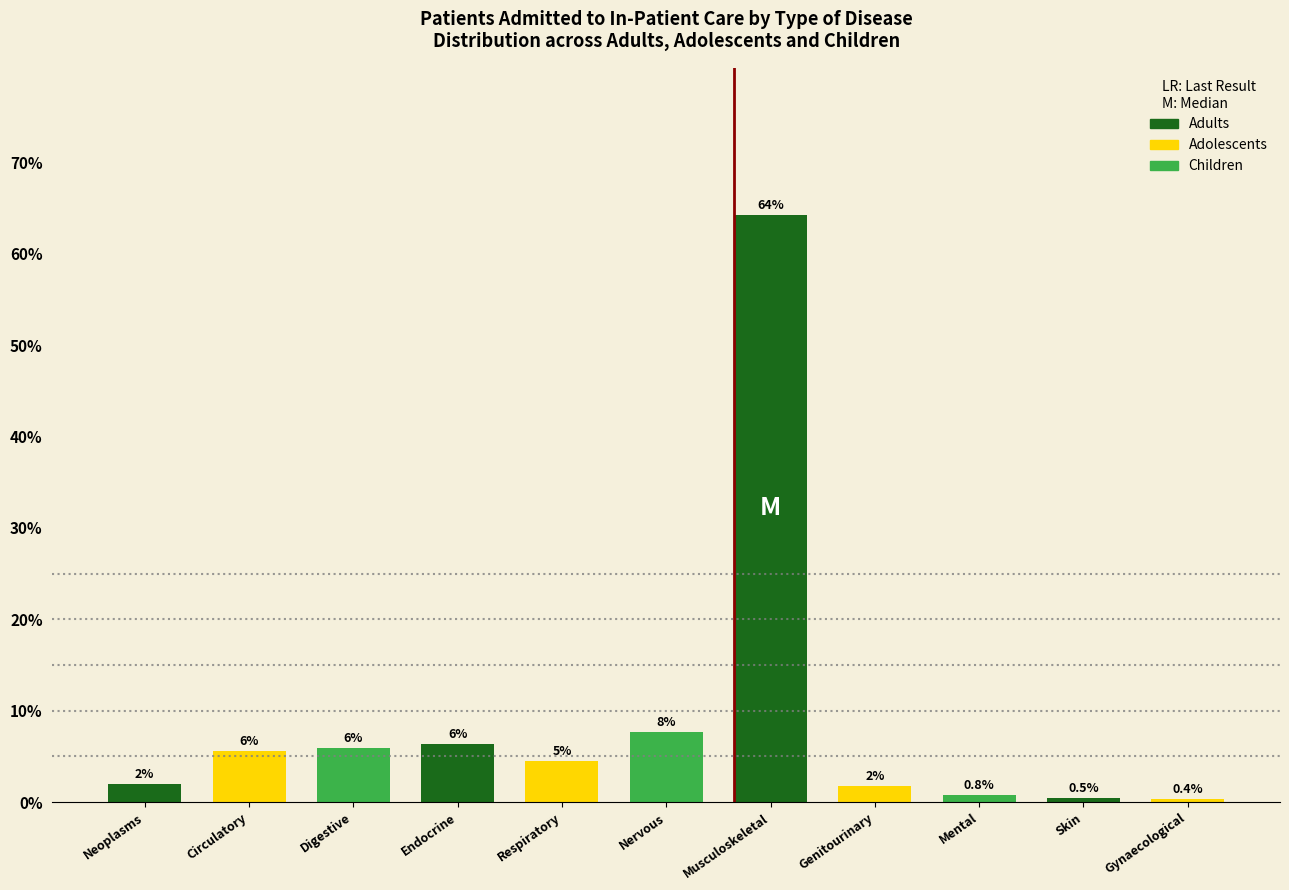

What is the ratio of the value at Respiratory to the value at Genitourinary?

2.5